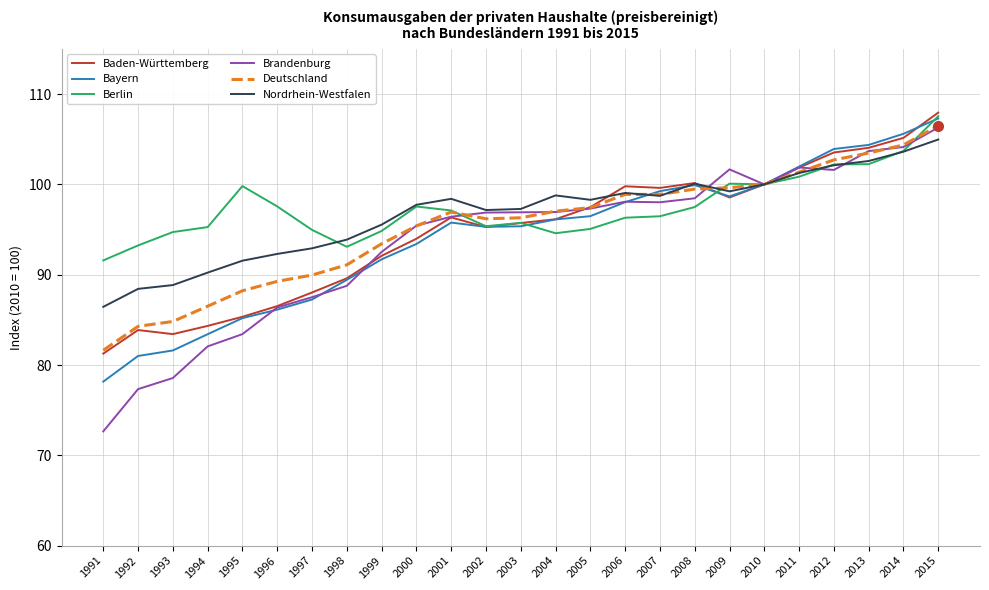

What is the difference between the maximum and minimum values in the Bayern series?

29.1